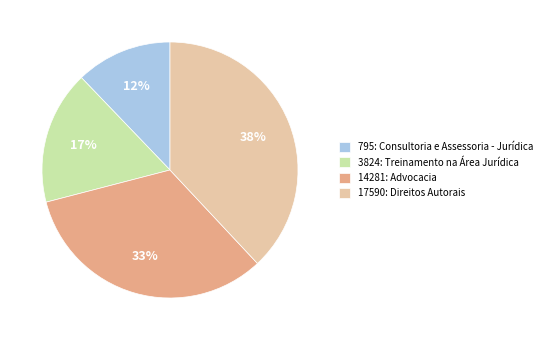

What is the smallest slice in the pie chart?

795: Consultoria e Assessoria - Jurídica